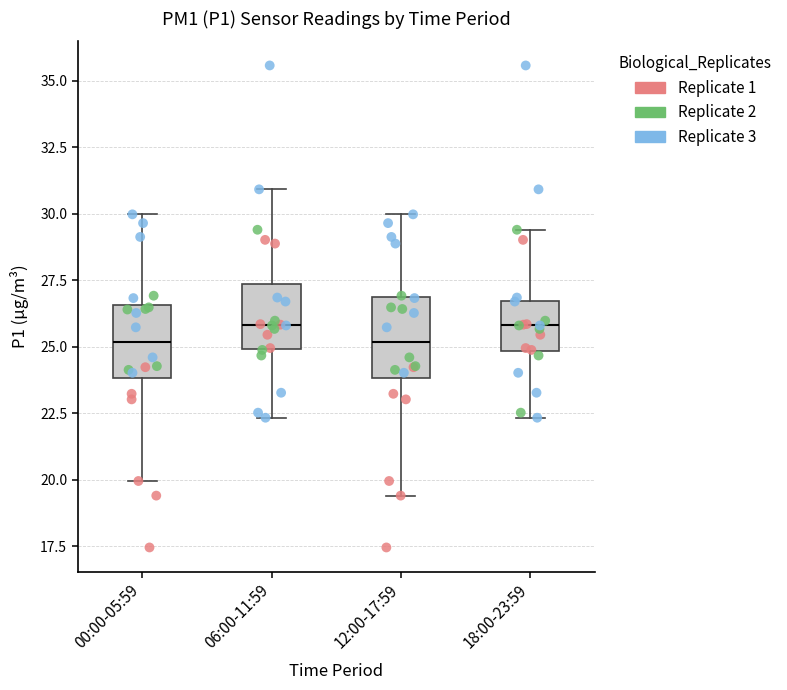

Reading left to right, transcribe this box plot: for each box, give where its median line is, the range the box spans, and where its two whiskers end, as read against the y-axis. The values are not printed on the chart, so give them approximately, as read against the axis.

00:00-05:59: median 25.0, box 24.0 to 26.5, whiskers 20.0 to 30.0
06:00-11:59: median 26.0, box 25.0 to 27.5, whiskers 22.5 to 31.0
12:00-17:59: median 25.0, box 24.0 to 27.0, whiskers 19.5 to 30.0
18:00-23:59: median 26.0, box 25.0 to 26.5, whiskers 22.5 to 29.5